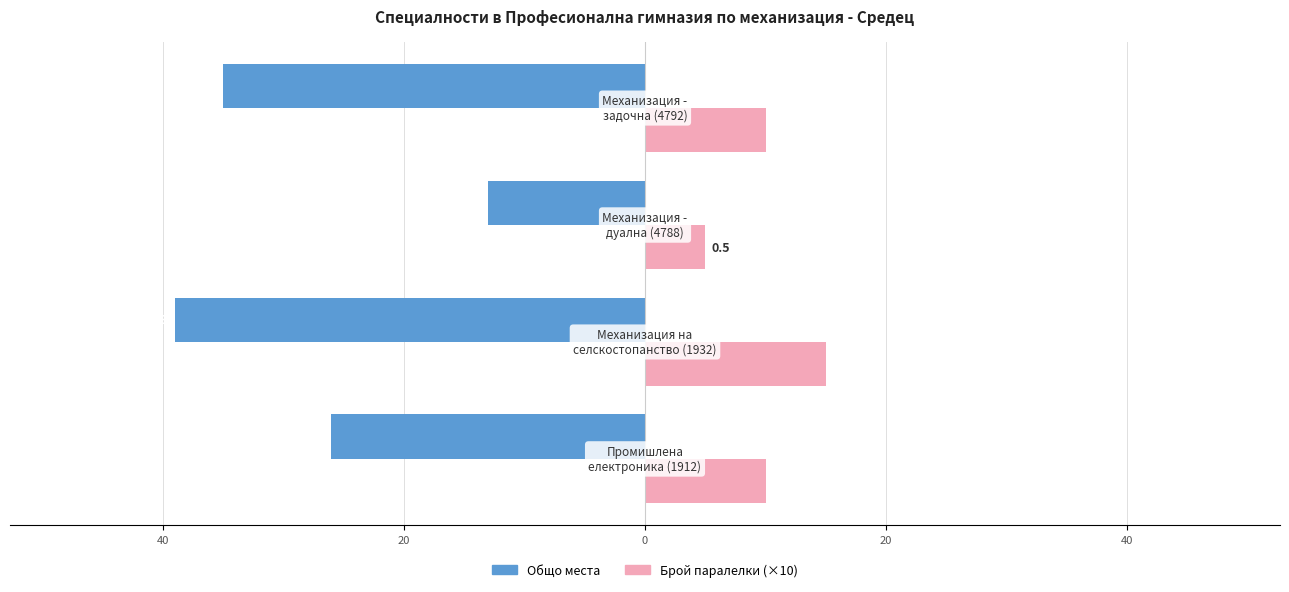

What is the maximum value shown in the chart?

15